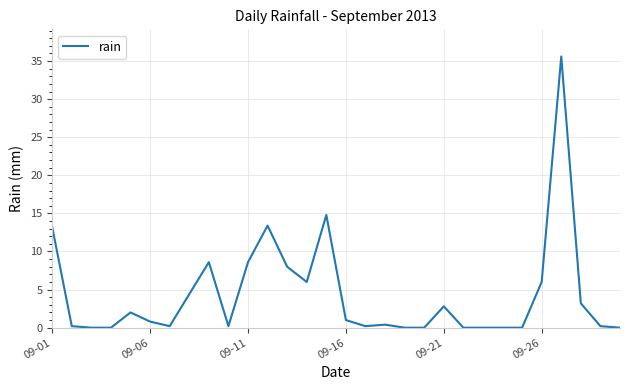

Reading left to right, transcribe all the data shown in this chart.

13.2	0.2	0.0	0.0	2.0	0.8	0.2	4.4	8.6	0.2	8.6	13.4	8.0	6.0	14.8	1.0	0.2	0.4	0.0	0.0	2.8	0.0	0.0	0.0	0.0	6.0	35.6	3.2	0.2	0.0